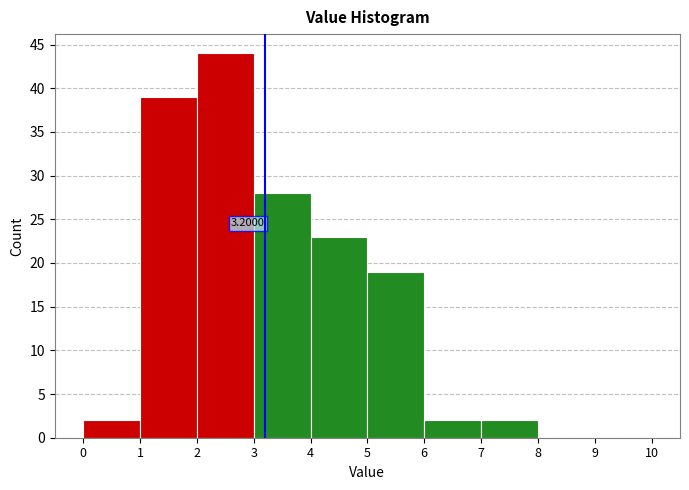

Which range on the x-axis has the tallest bar?

2 to 3